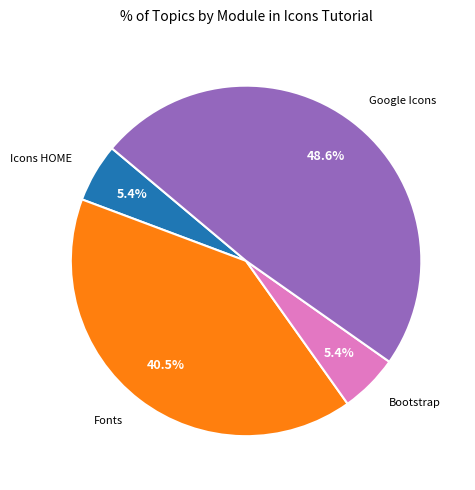

How many segments does this pie chart have?

4